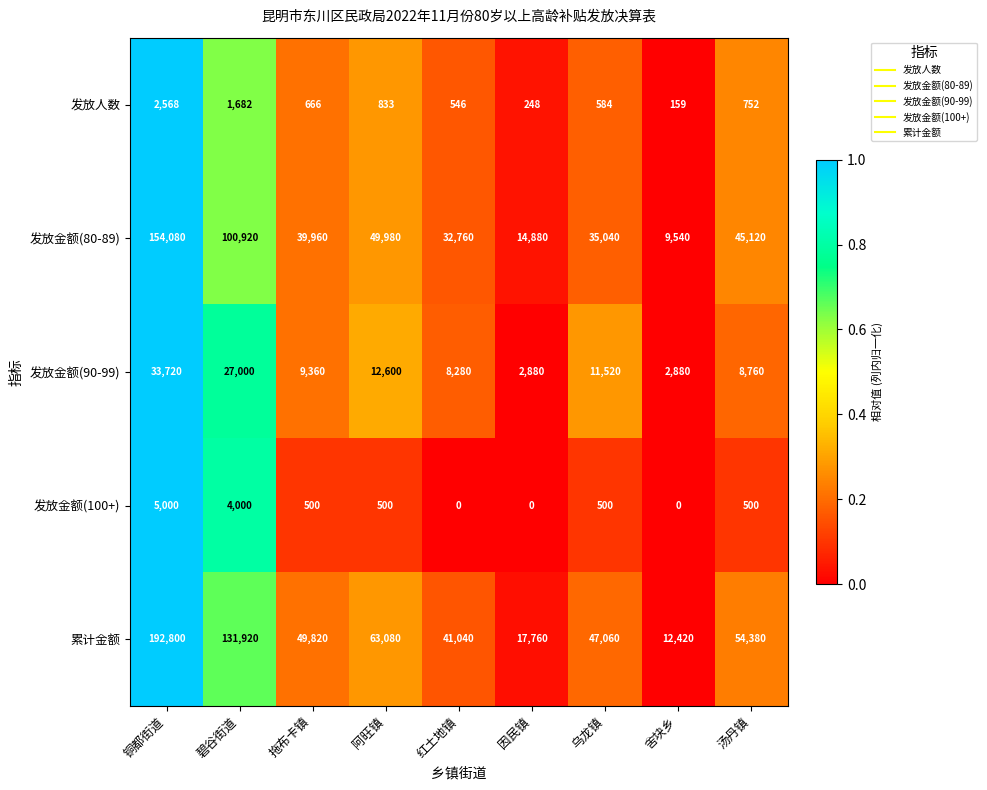

At which category is the sum across all series the highest?

铜都街道